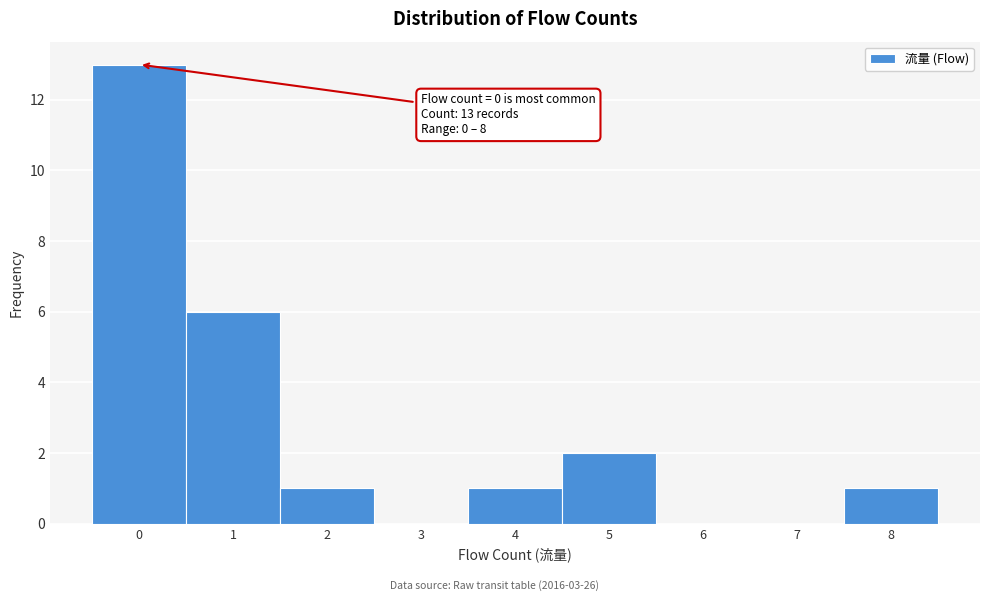

Over which range of the x-axis is the bar tallest?

-0.5 to 0.5